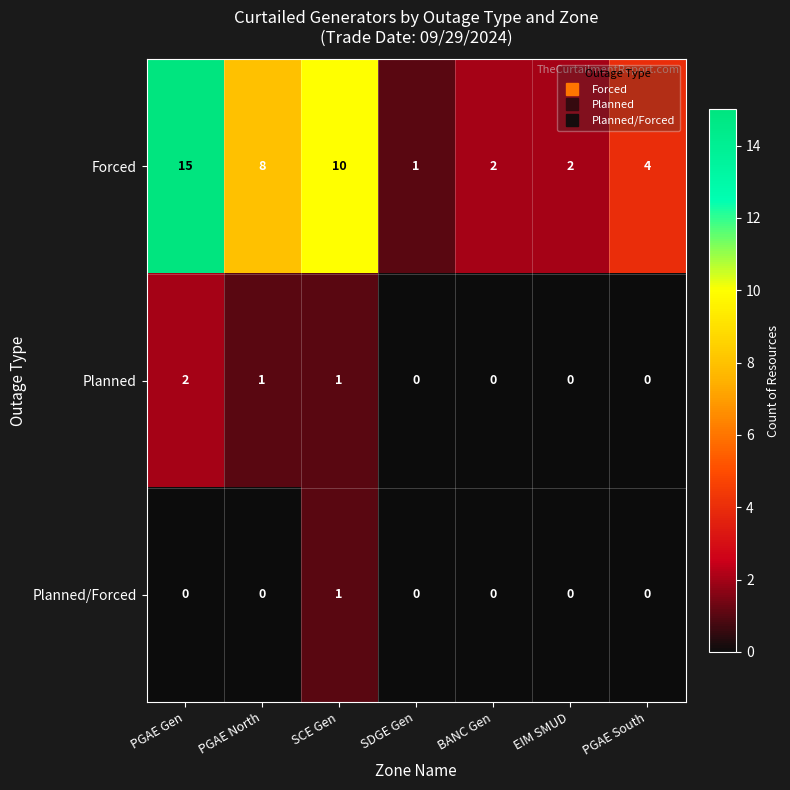

What is the greatest value displayed?

15